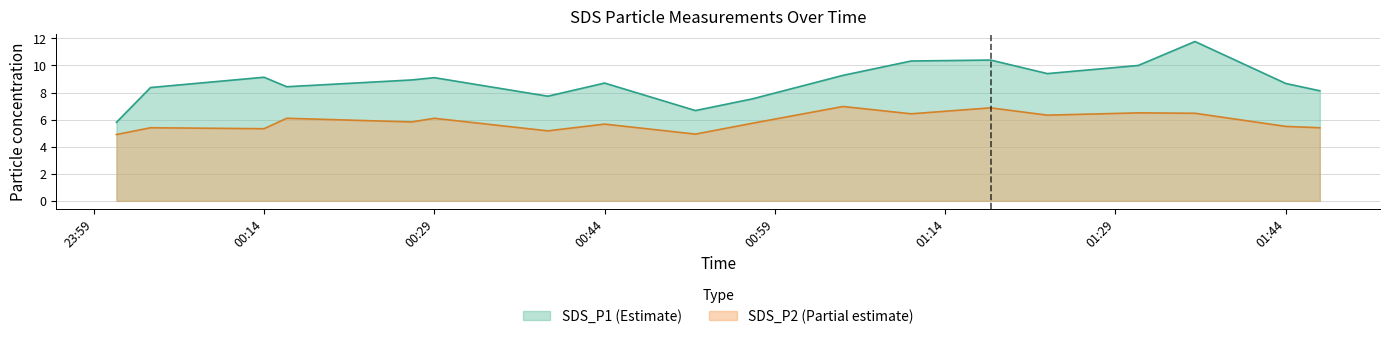

Which series has the widest spread of values?

SDS_P1 (Estimate)